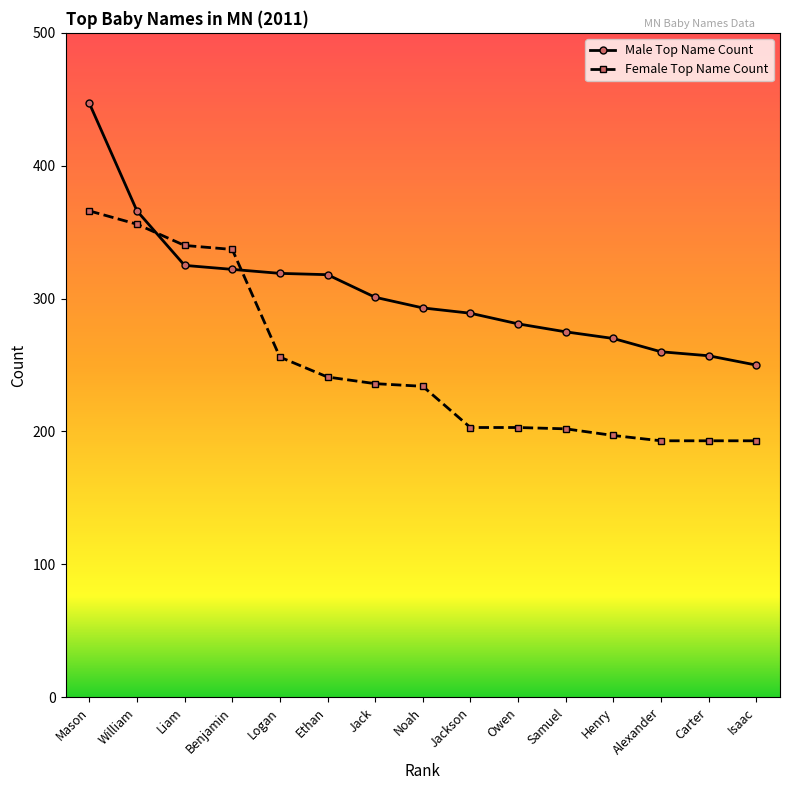

What are all the series names shown in the legend?

Male Top Name Count, Female Top Name Count